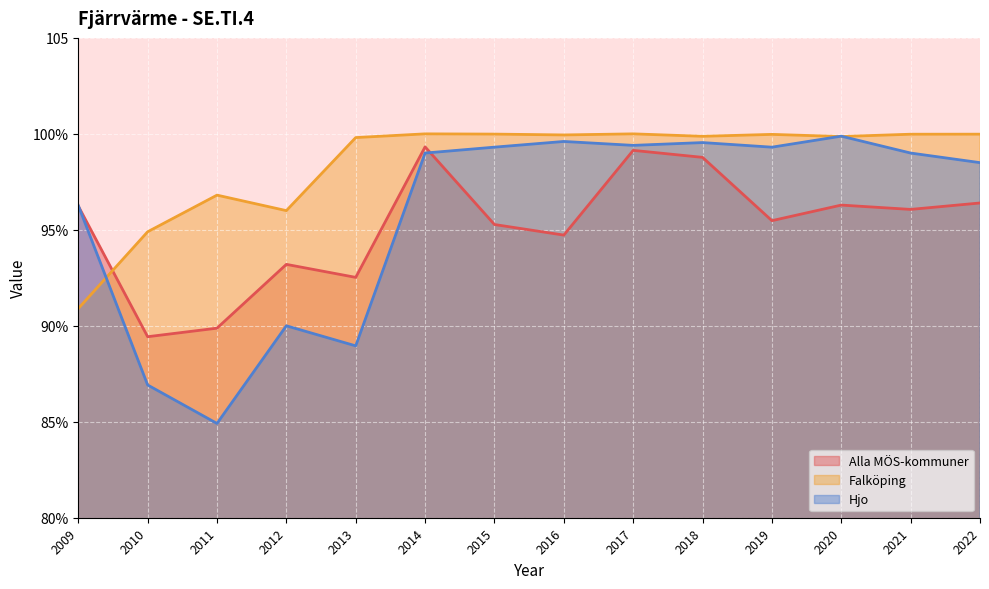

Which has a higher value, 2011 or 2009?

2009